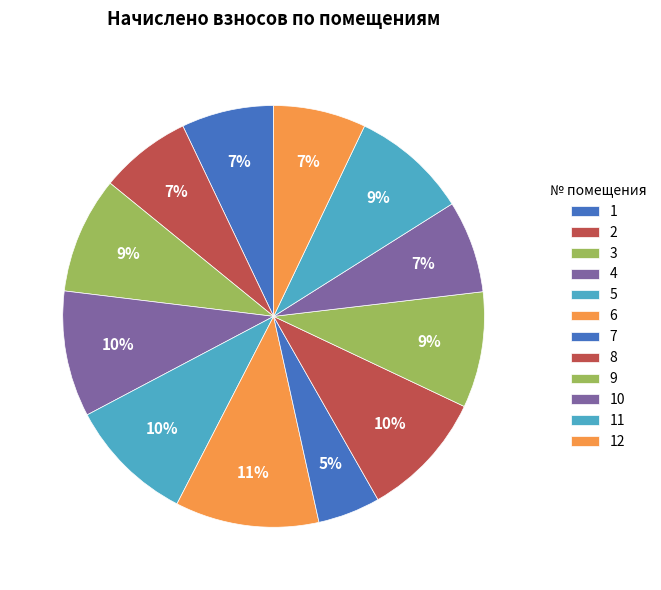

Is it true that 1 is 7% of the pie?

True